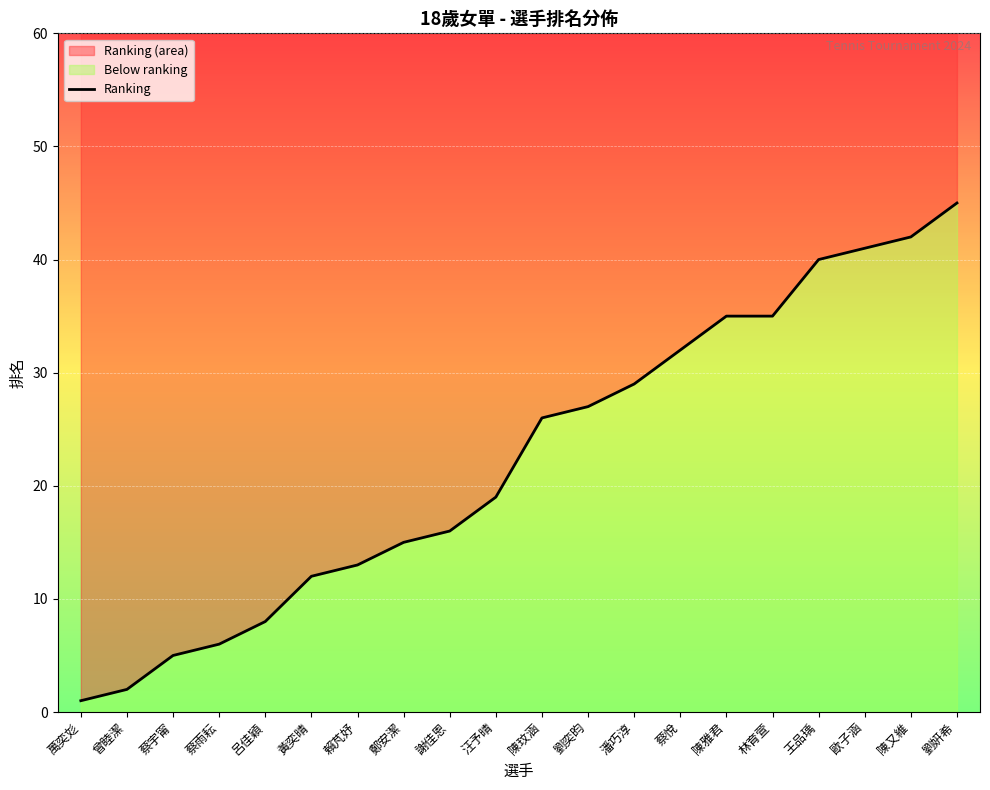

What is the difference between the maximum and minimum values?

44